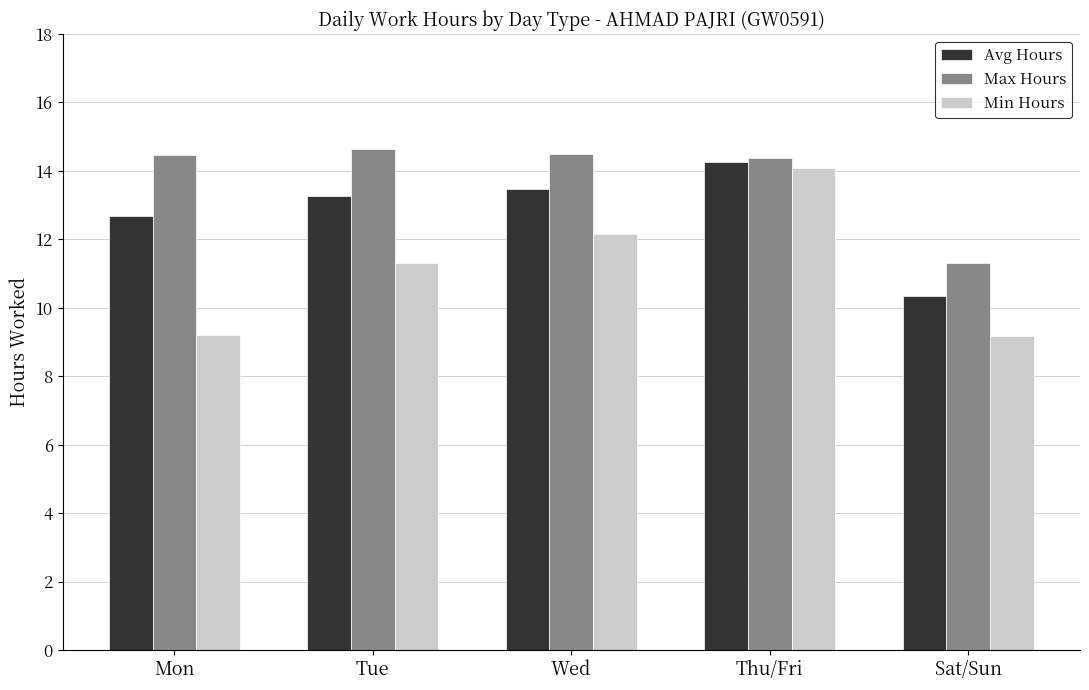

What is the difference between the maximum and second lowest values in the Min Hours series?

4.9